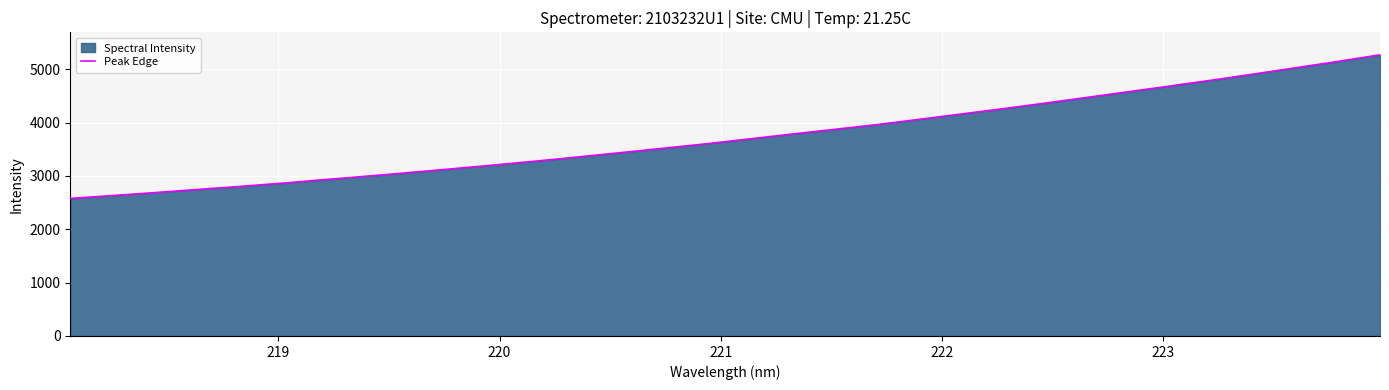

What is the difference between the maximum and minimum values?

2691.6